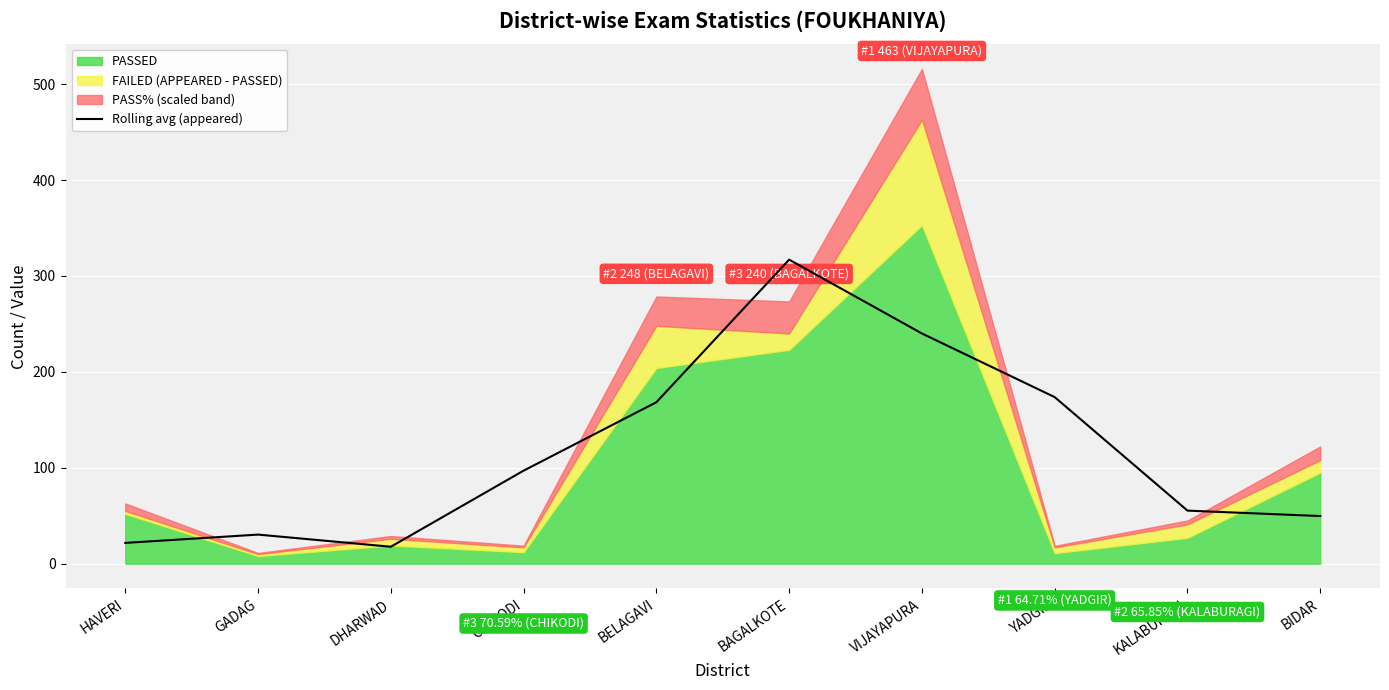

What position from the right is YADGIR?

3